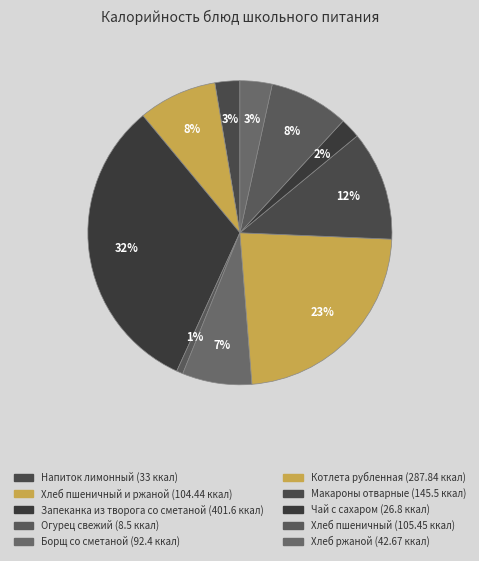

Is there any slice that represents more than half of the pie?

No